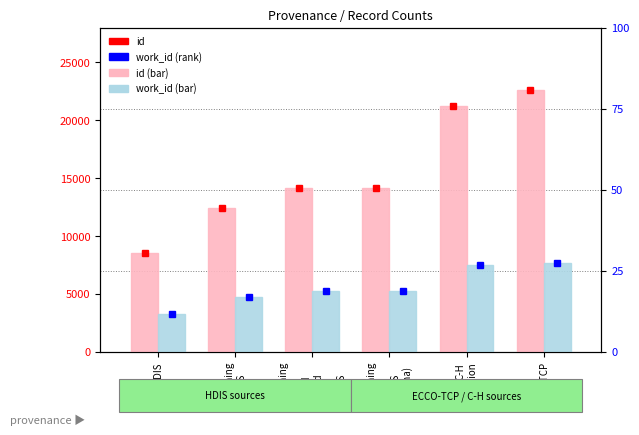

What is the label of the 6th bar from the left?

ECCO-TCP